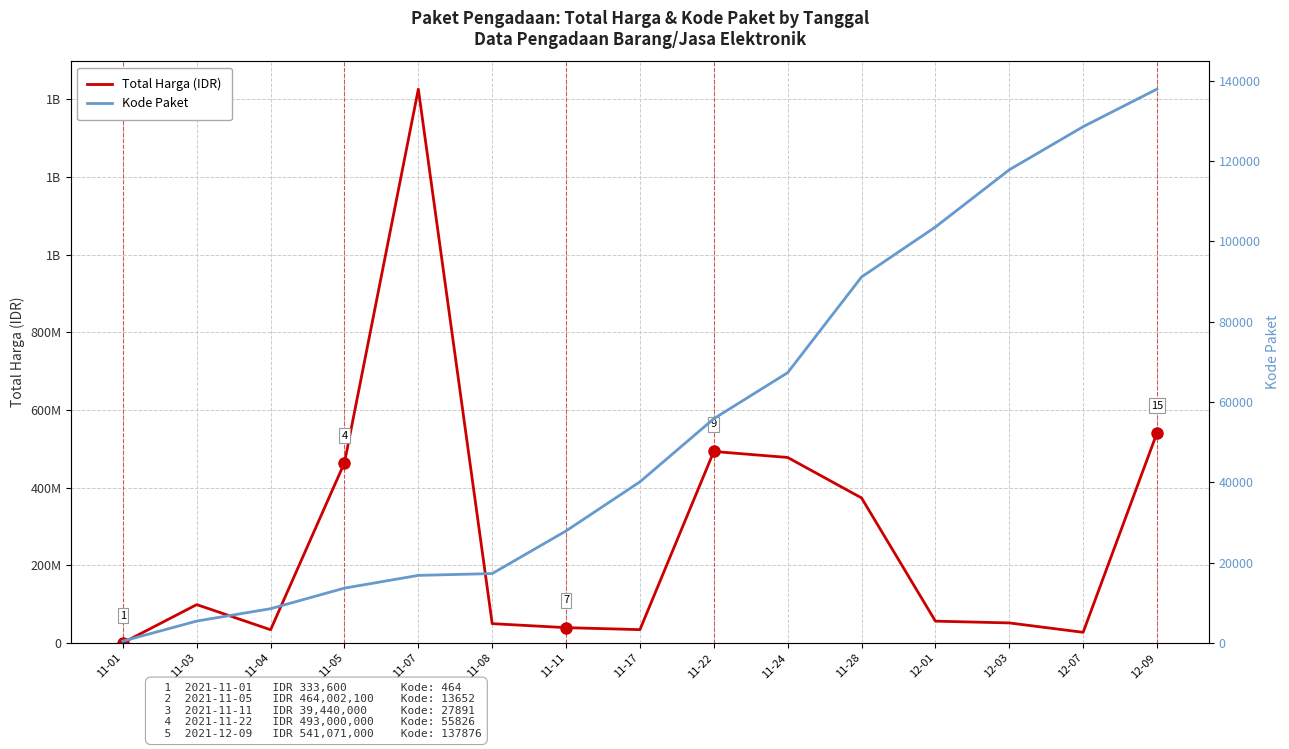

List the series in order of their peak value, highest first.

Total Harga (IDR), Kode Paket